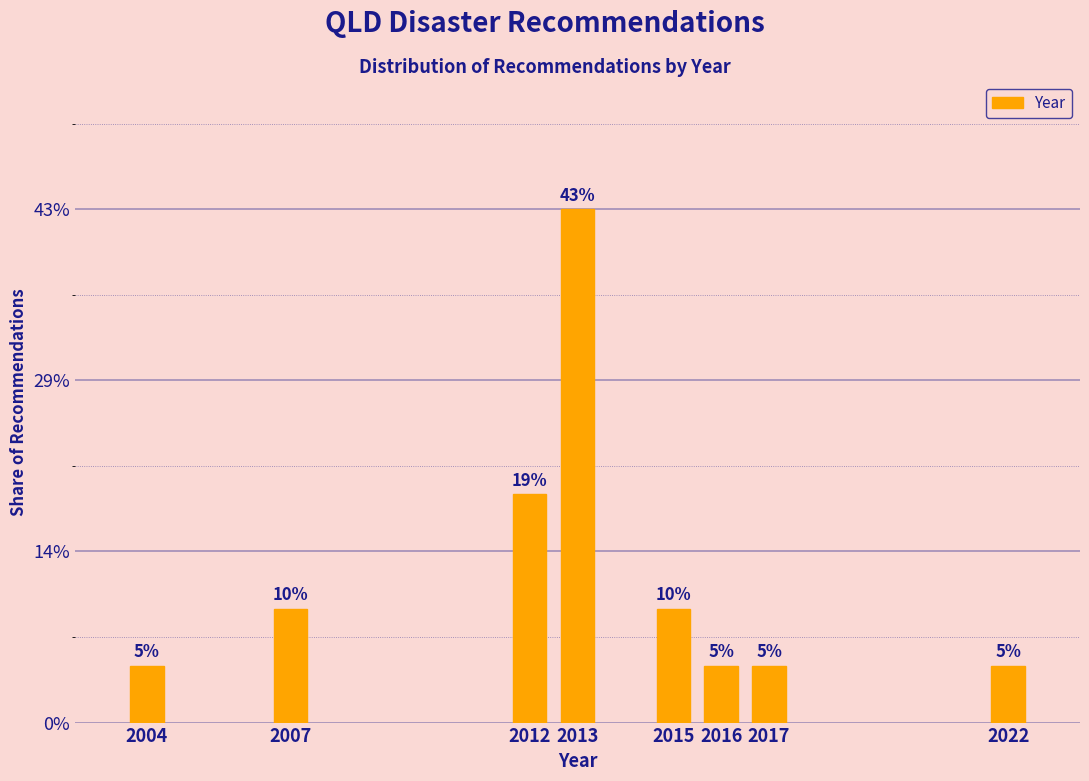

Are the bars horizontal?

No